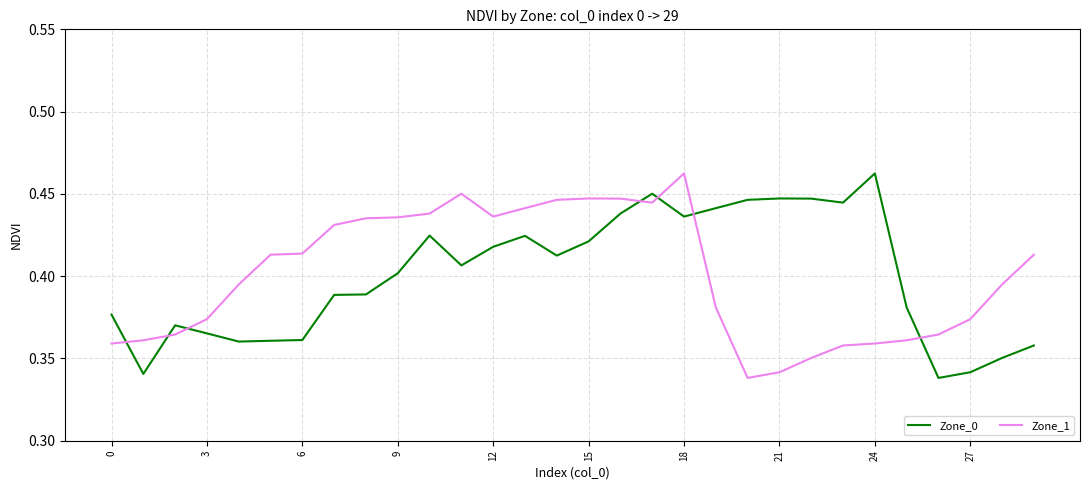

How many times do Zone_0 and Zone_1 cross each other?

7